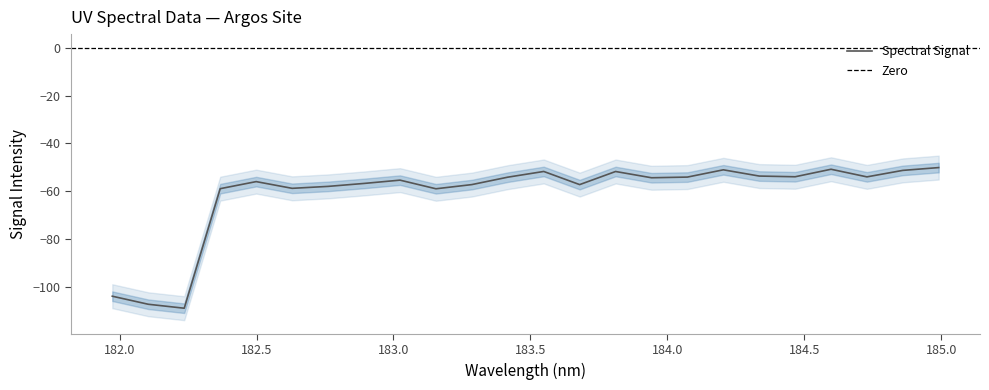

How many values are below -54?

15